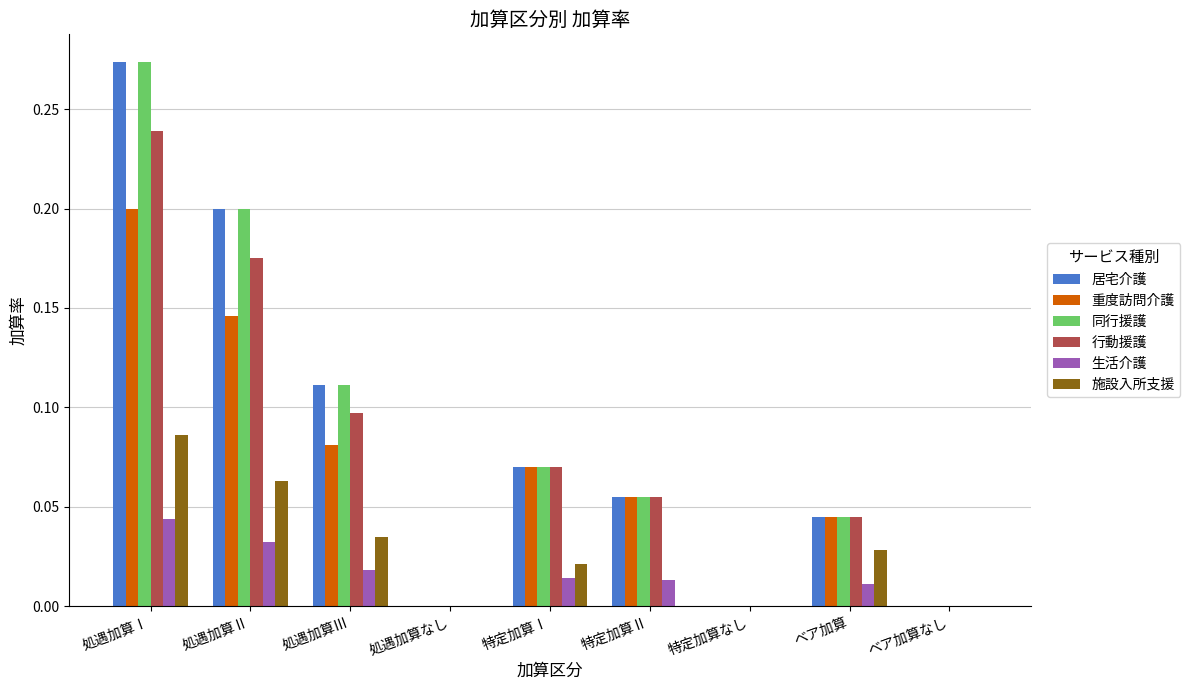

How many distinct data groups are displayed?

6